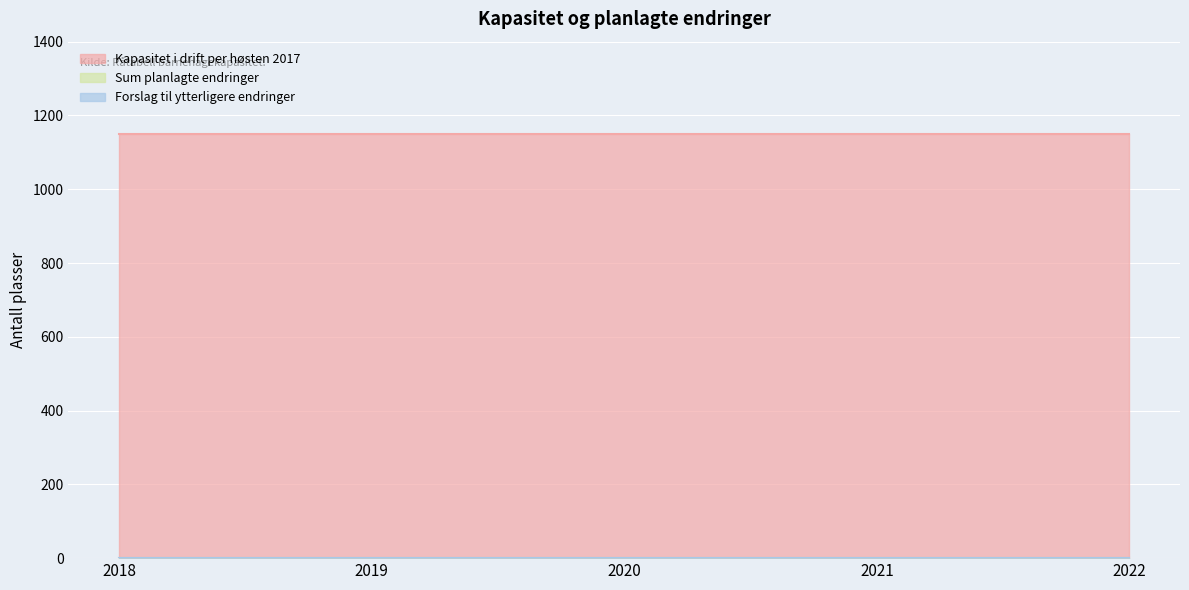

Between 2019 and 2022, which series saw the biggest shift?

Kapasitet i drift per høsten 2017